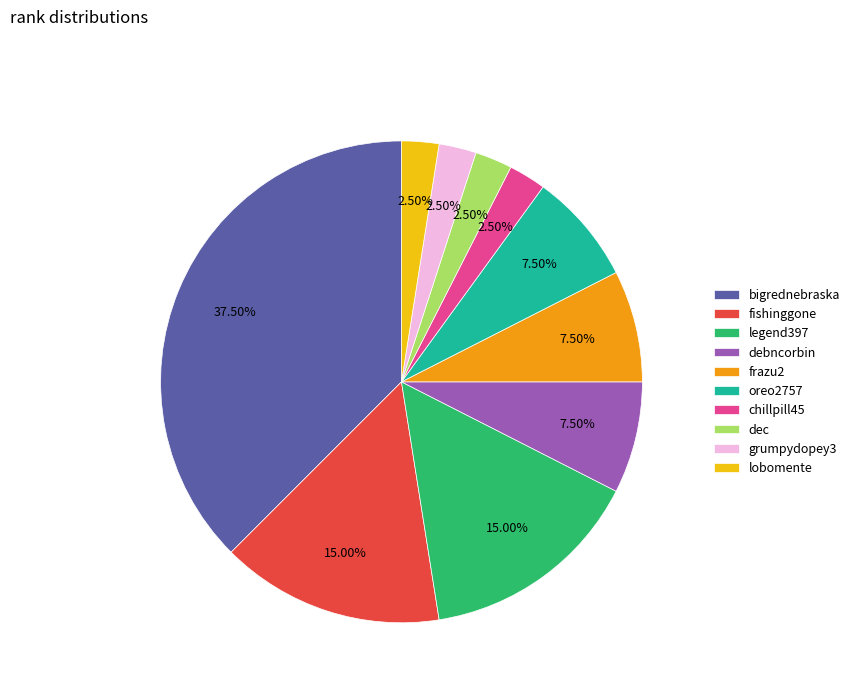

Between bigrednebraska and legend397, which is larger?

bigrednebraska